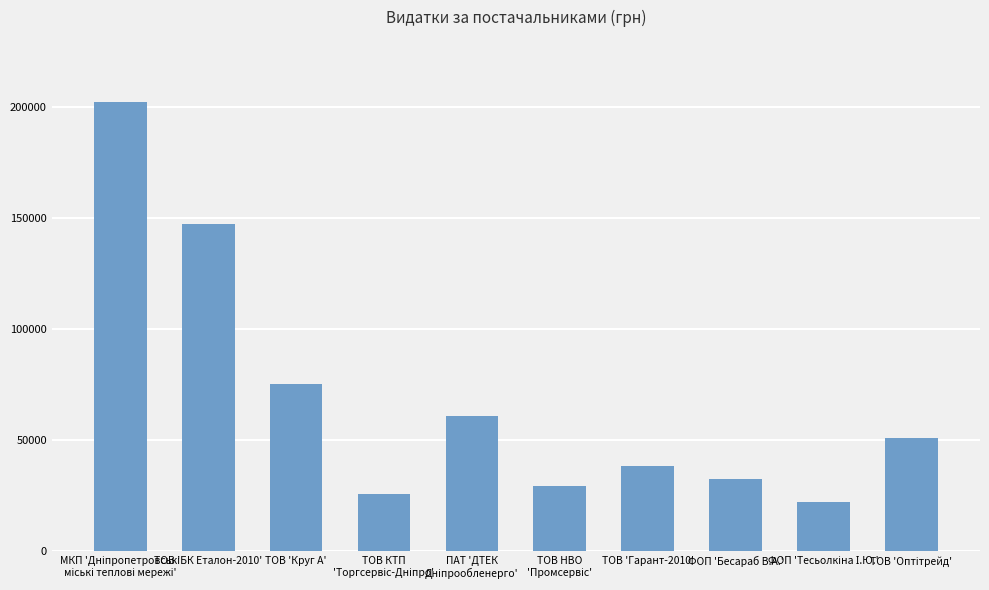

Count the number of values greater than 51104.

5